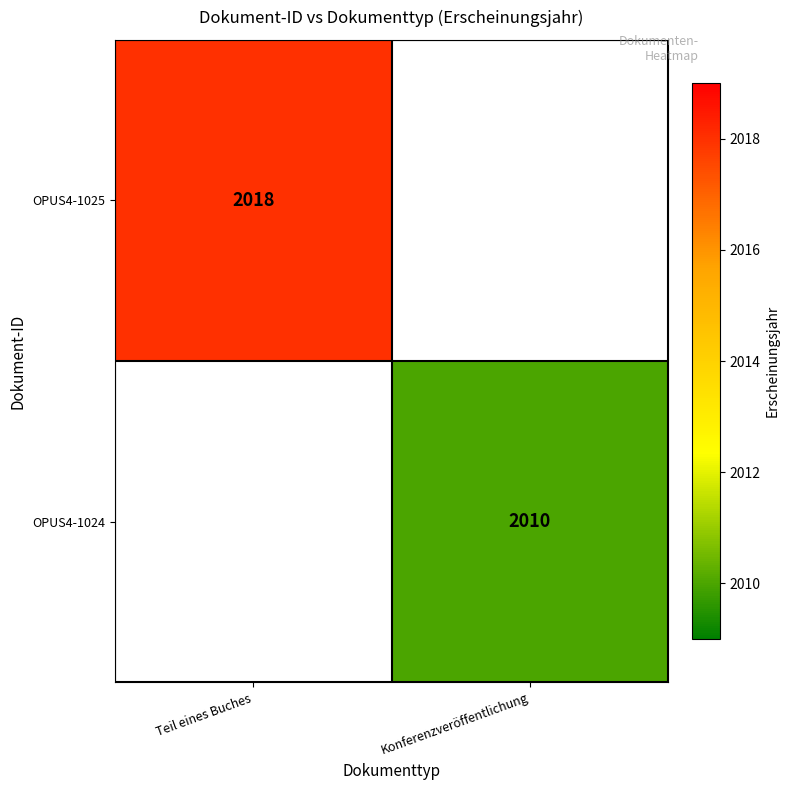

True or false: OPUS4-1024 has a value of 2010 at Konferenzveröffentlichung.

True